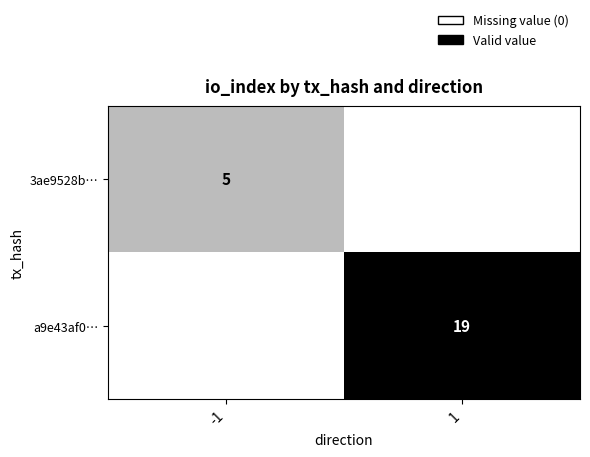

At which category is the sum across all series the highest?

1